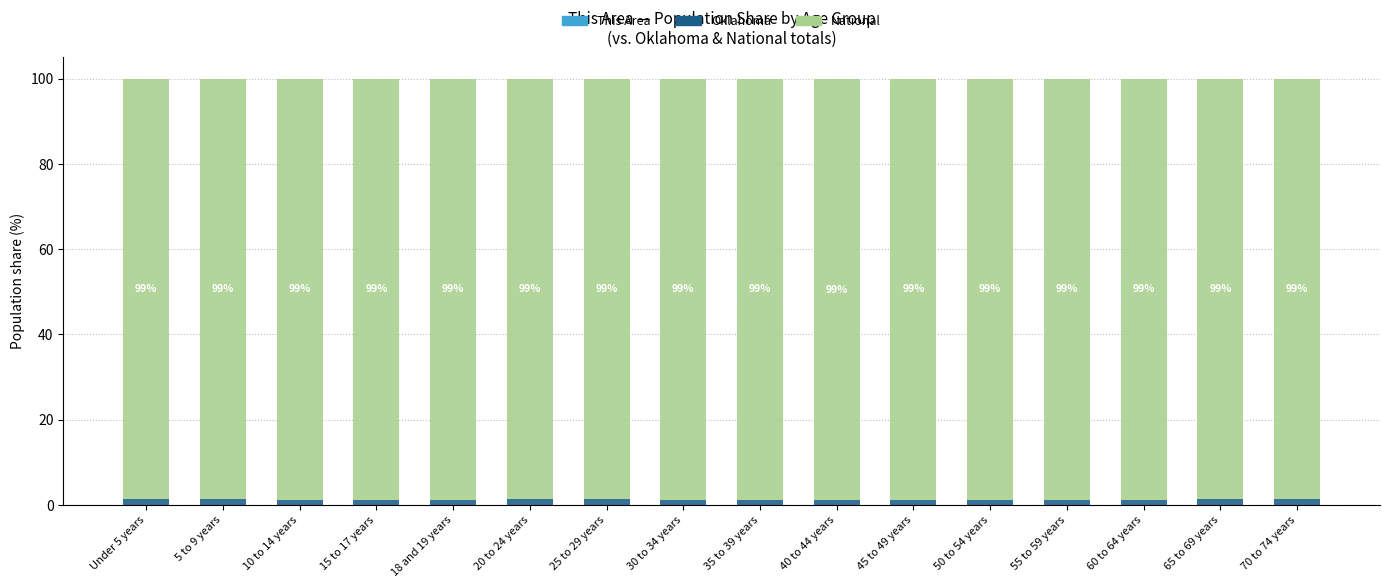

The value of National at 15 to 17 years is 98.8. True or false?

True